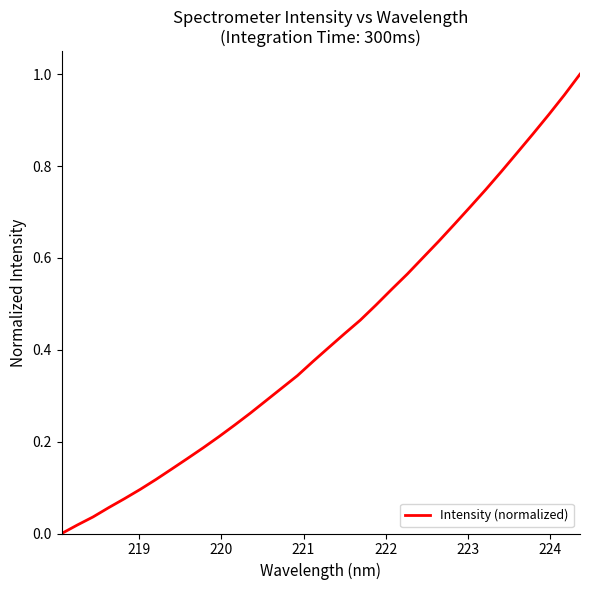

How many values exceed 0?

33